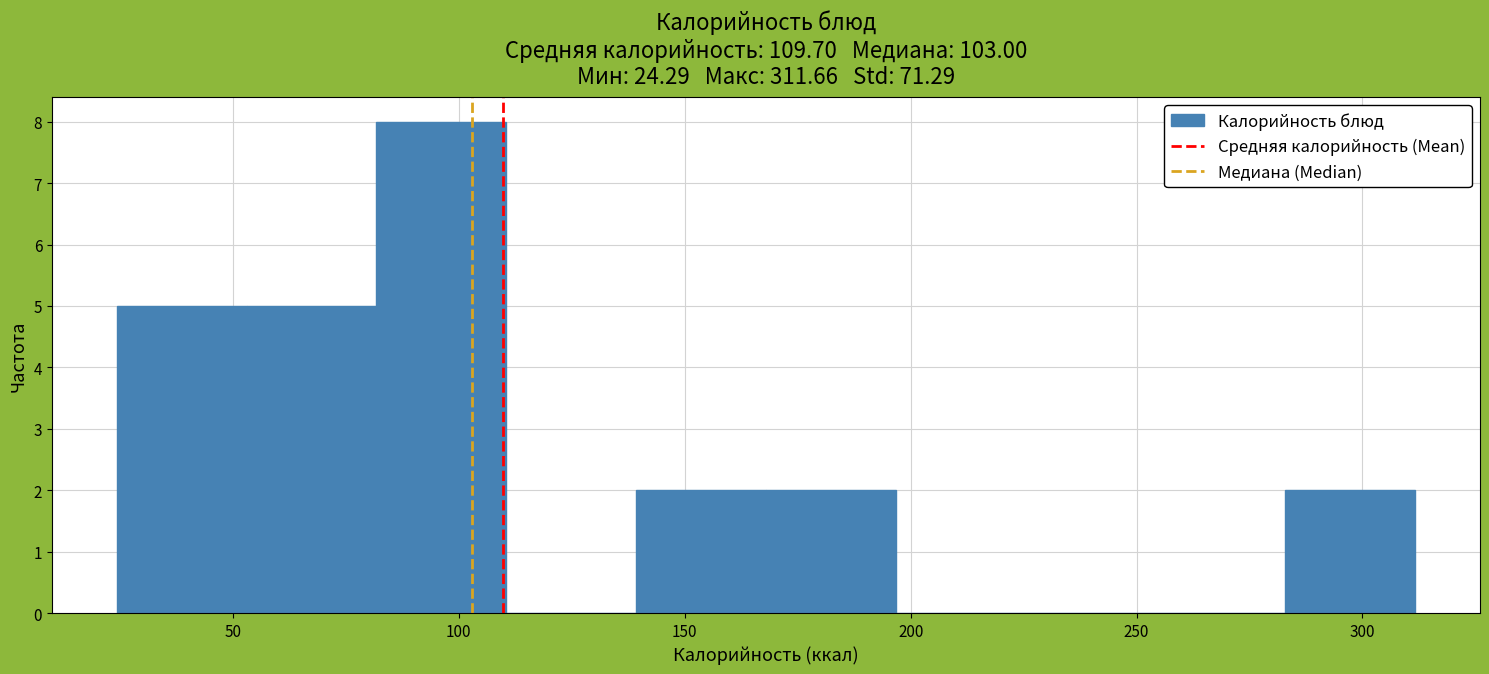

Which range on the x-axis has the tallest bar?

80 to 110